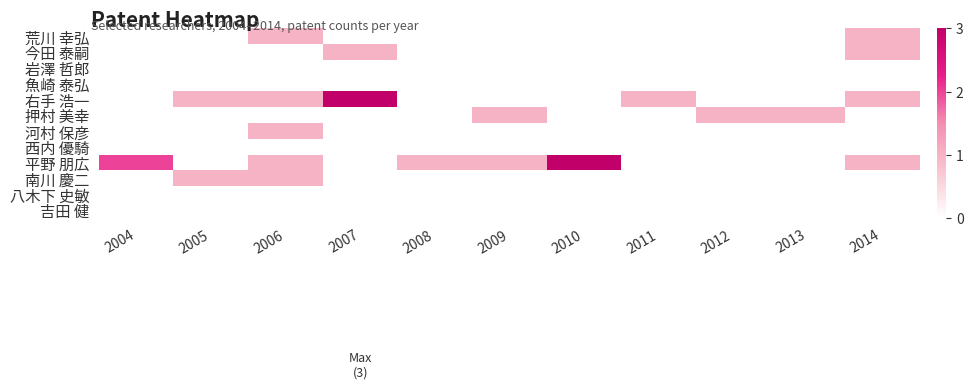

Reading left to right, transcribe all the data shown in this chart.

荒川 幸弘: 2004=0	2005=0	2006=1	2007=0	2008=0	2009=0	2010=0	2011=0	2012=0	2013=0	2014=1
今田 泰嗣: 2004=0	2005=0	2006=0	2007=1	2008=0	2009=0	2010=0	2011=0	2012=0	2013=0	2014=1
岩澤 哲郎: 2004=0	2005=0	2006=0	2007=0	2008=0	2009=0	2010=0	2011=0	2012=0	2013=0	2014=0
魚崎 泰弘: 2004=0	2005=0	2006=0	2007=0	2008=0	2009=0	2010=0	2011=0	2012=0	2013=0	2014=0
右手 浩一: 2004=0	2005=1	2006=1	2007=3	2008=0	2009=0	2010=0	2011=1	2012=0	2013=0	2014=1
押村 美幸: 2004=0	2005=0	2006=0	2007=0	2008=0	2009=1	2010=0	2011=0	2012=1	2013=1	2014=0
河村 保彦: 2004=0	2005=0	2006=1	2007=0	2008=0	2009=0	2010=0	2011=0	2012=0	2013=0	2014=0
西内 優騎: 2004=0	2005=0	2006=0	2007=0	2008=0	2009=0	2010=0	2011=0	2012=0	2013=0	2014=0
平野 朋広: 2004=2	2005=0	2006=1	2007=0	2008=1	2009=1	2010=3	2011=0	2012=0	2013=0	2014=1
南川 慶二: 2004=0	2005=1	2006=1	2007=0	2008=0	2009=0	2010=0	2011=0	2012=0	2013=0	2014=0
八木下 史敏: 2004=0	2005=0	2006=0	2007=0	2008=0	2009=0	2010=0	2011=0	2012=0	2013=0	2014=0
吉田 健: 2004=0	2005=0	2006=0	2007=0	2008=0	2009=0	2010=0	2011=0	2012=0	2013=0	2014=0